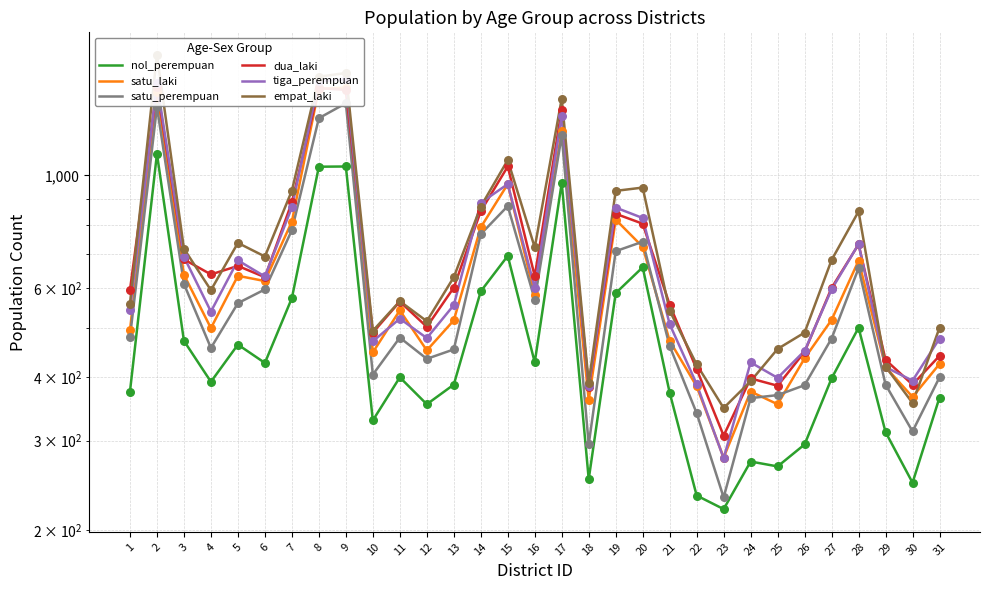

Which series has the widest spread of Y values?

empat_laki